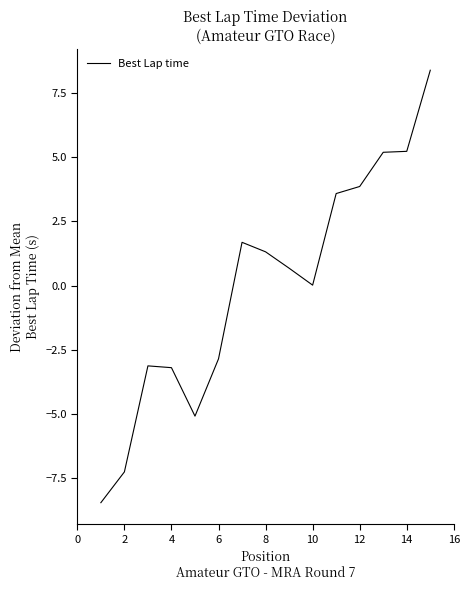

What is the difference between the maximum and minimum values?

16.8